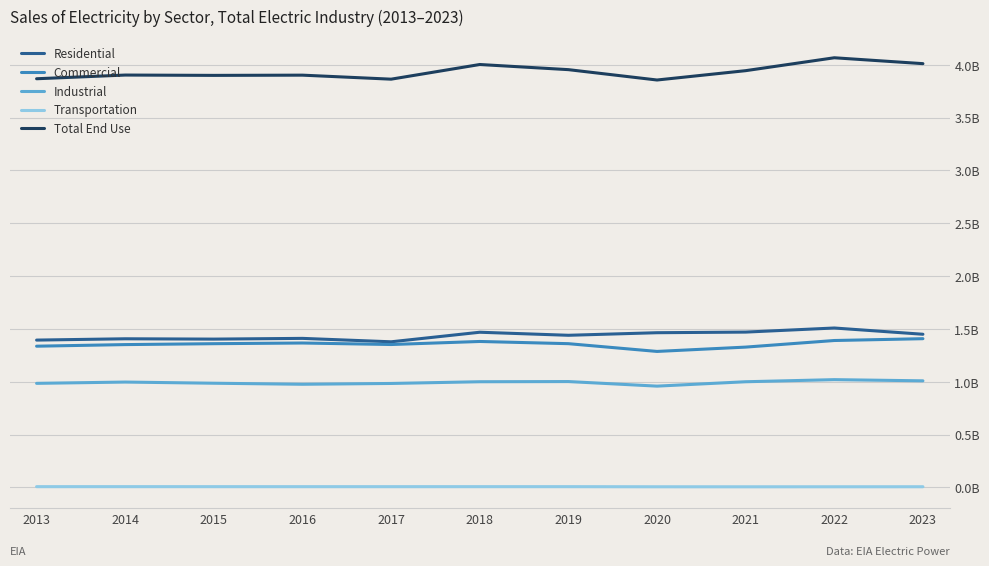

At which category is the sum across all series the highest?

2022